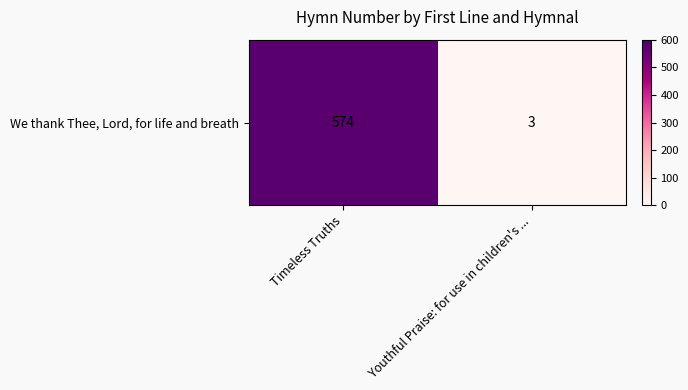

Reading left to right, what are all the values shown in this chart?

574	3